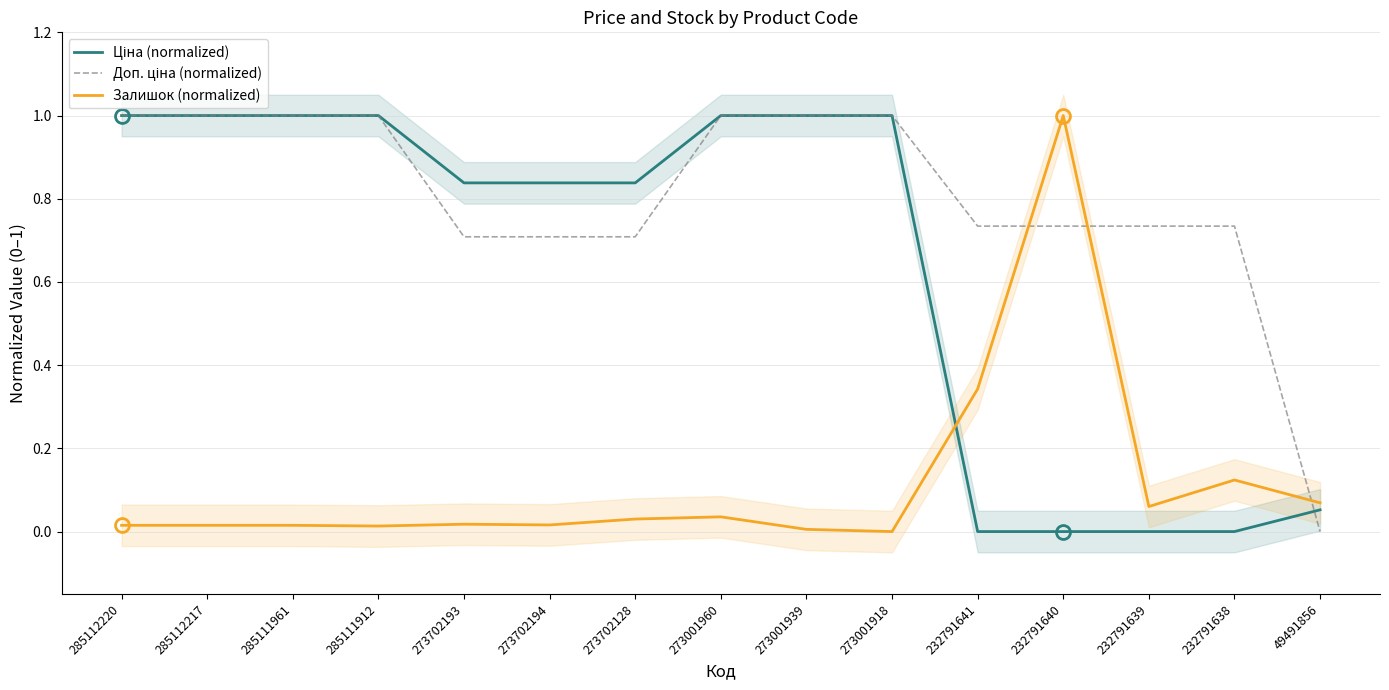

What is the label of the 9th point from the right?

273702128